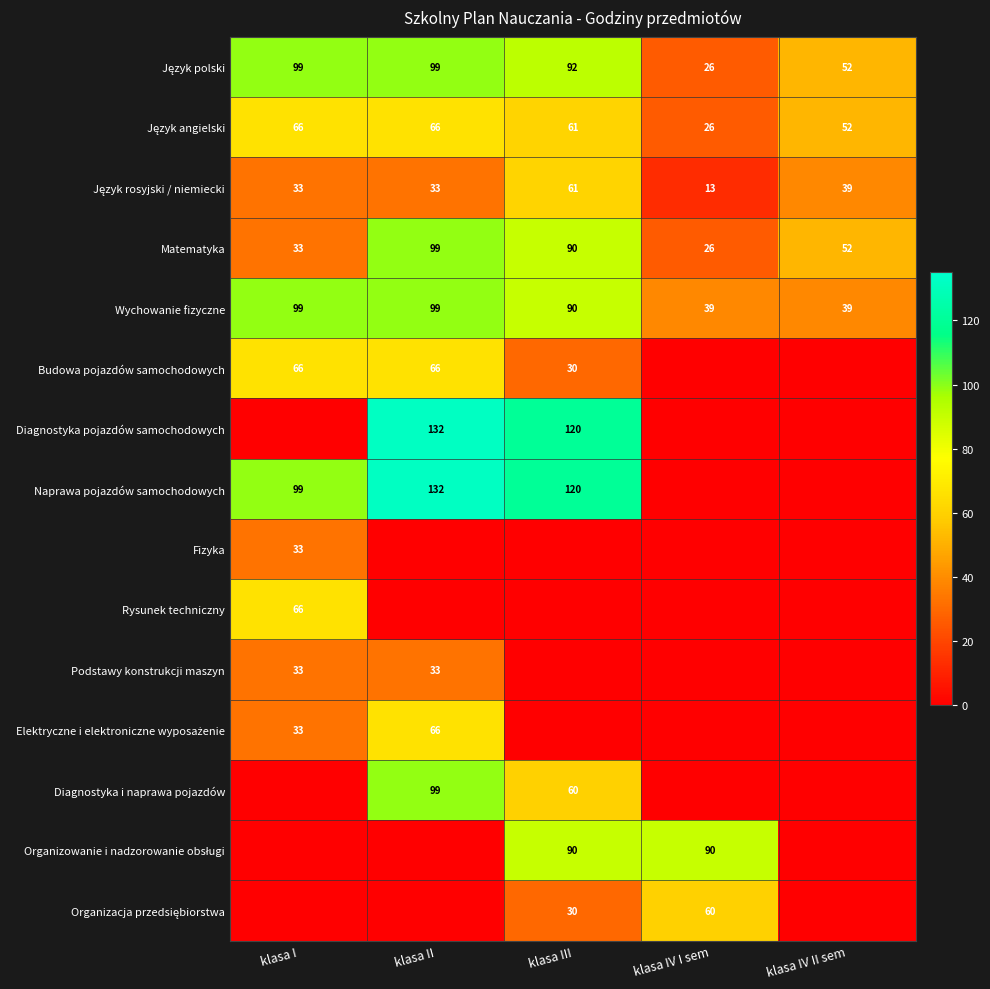

The value of Naprawa pojazdów samochodowych at klasa II is 213. True or false?

False